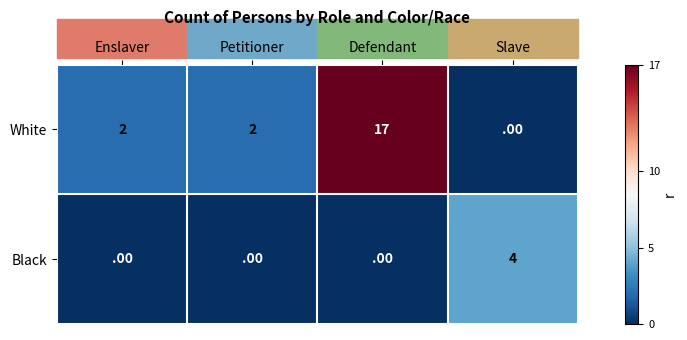

What is the greatest value displayed?

17